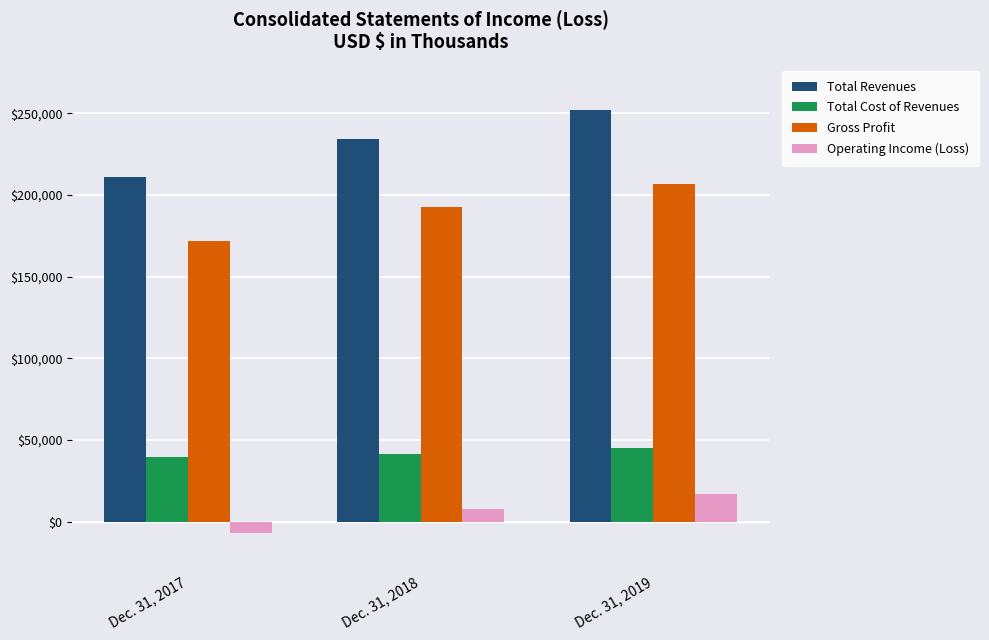

At how many categories does at least one series exceed 160481?

3